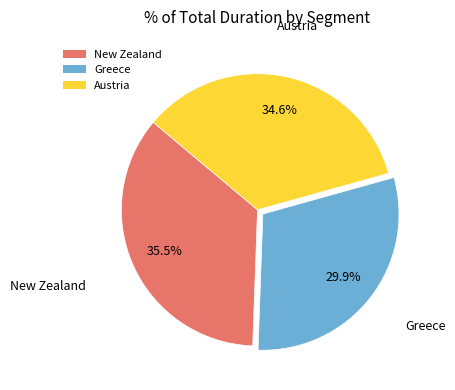

Does any single category account for the majority?

No